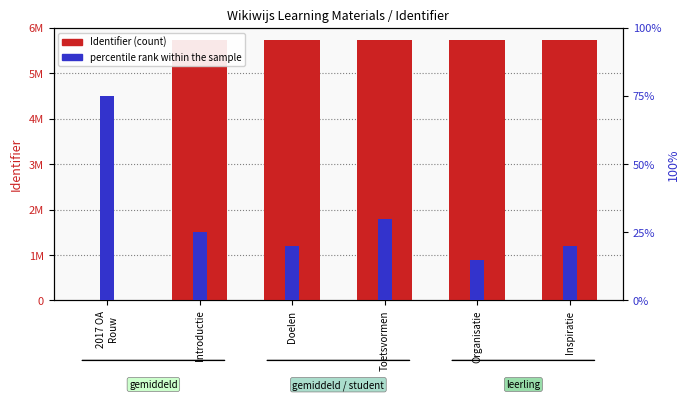

What is the lowest value of the percentile rank within the sample series?

15